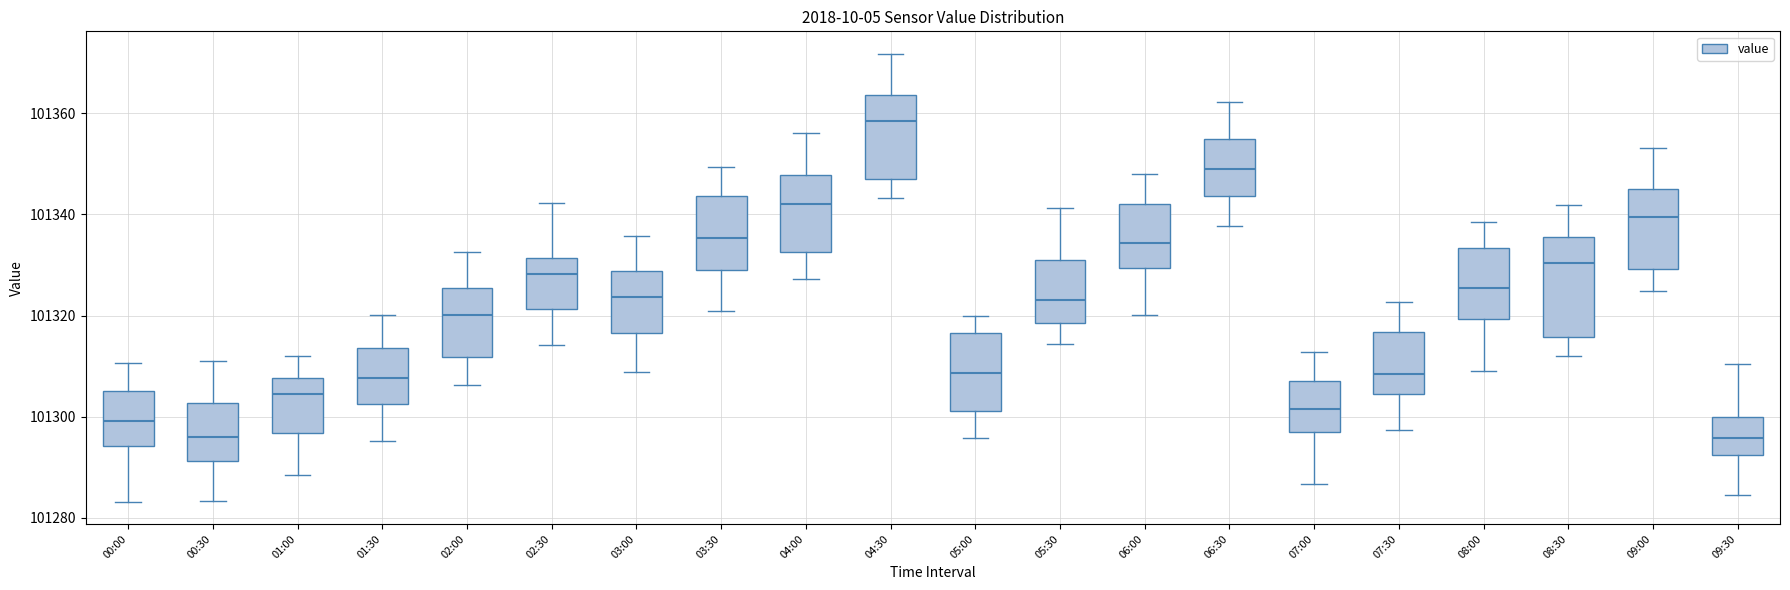

Which box has the highest median line?

04:30